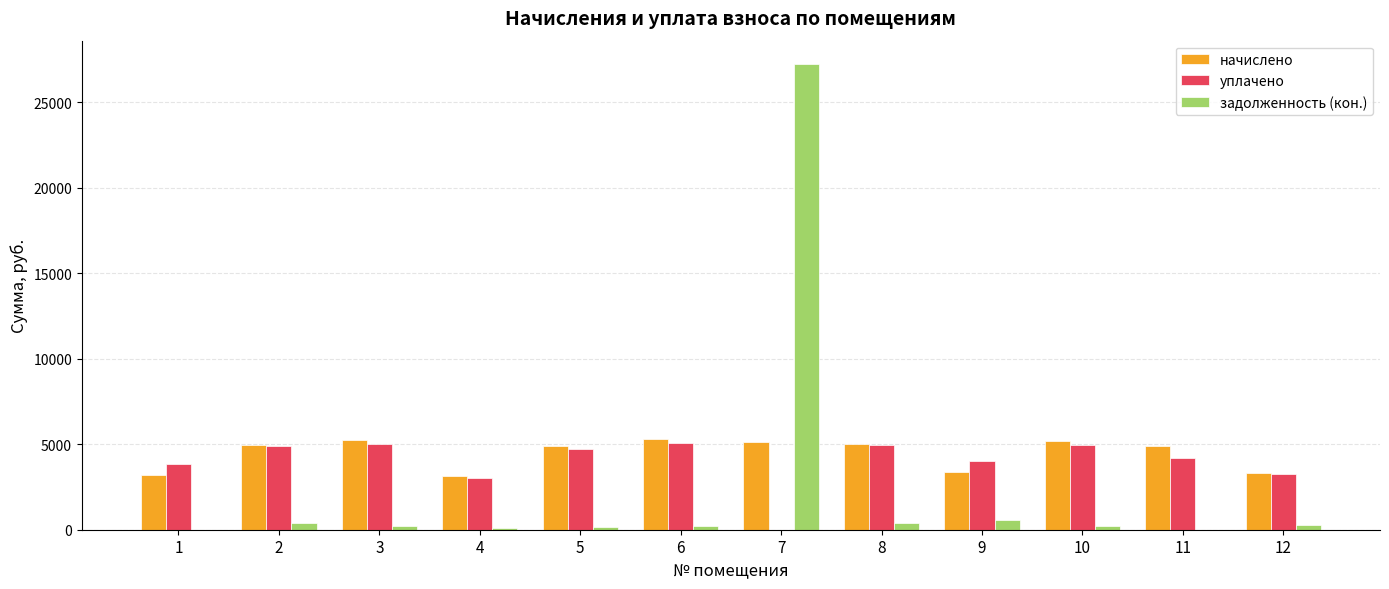

Are the bars horizontal?

No